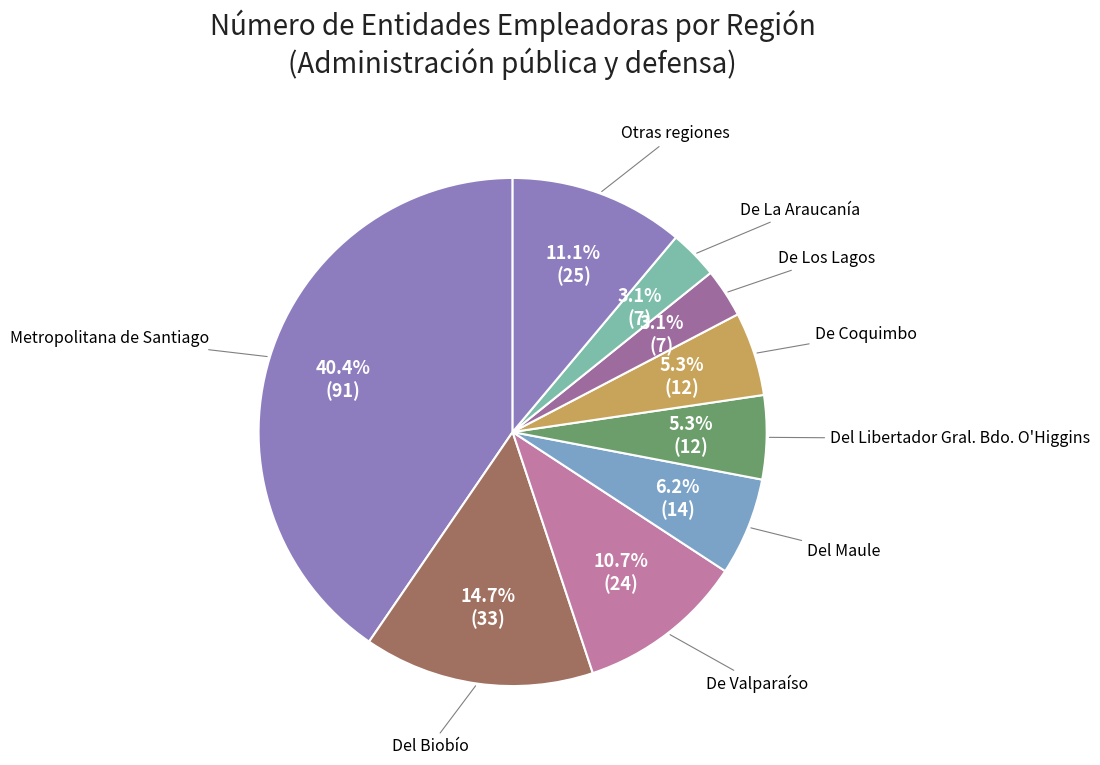

Which category has the biggest portion of the pie?

Metropolitana de Santiago